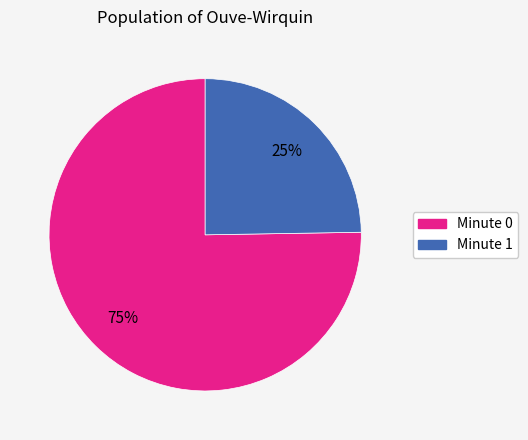

Do Minute 0 and Minute 1 together represent more than half of the pie?

Yes